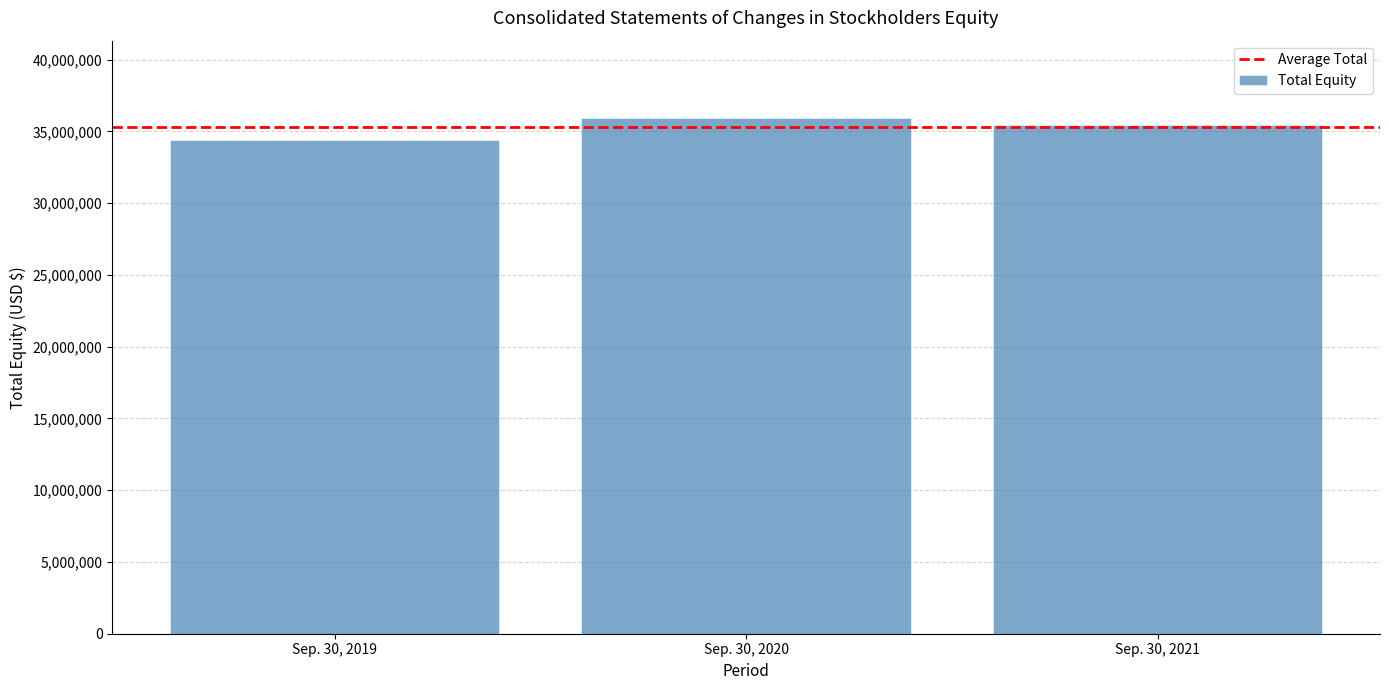

Reading left to right, transcribe all the data shown in this chart.

Sep. 30, 2019=34417705	Sep. 30, 2020=35933515	Sep. 30, 2021=35472550